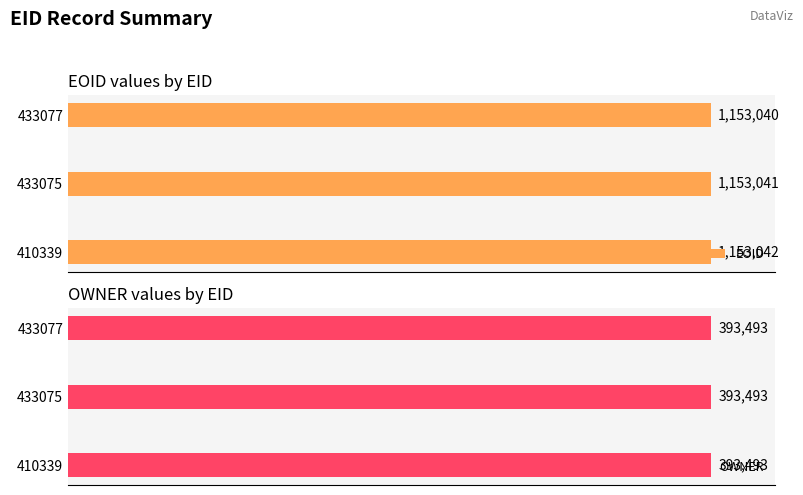

What is the value of the EOID bar at the 1st from the left?

1153042.0